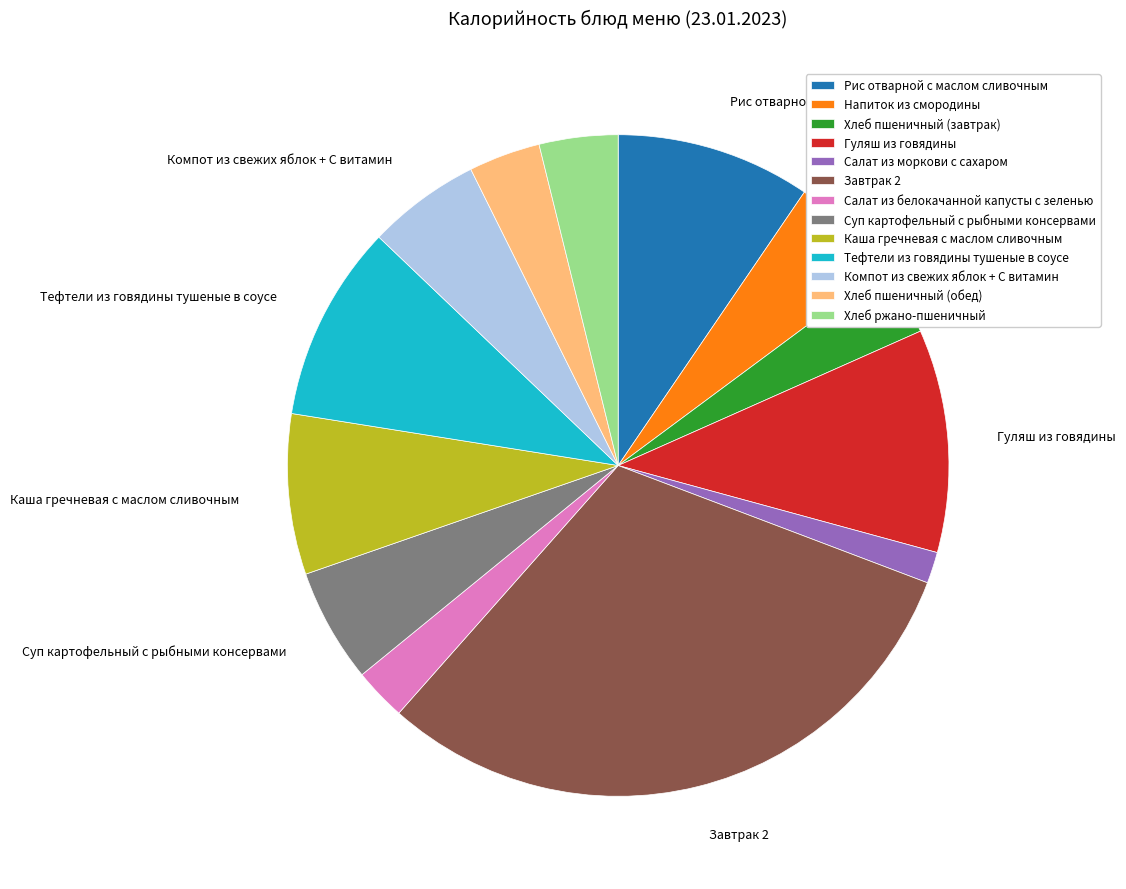

Combined, do Рис отварной с маслом сливочным and Тефтели из говядины тушеные в соусе account for over 50%?

No